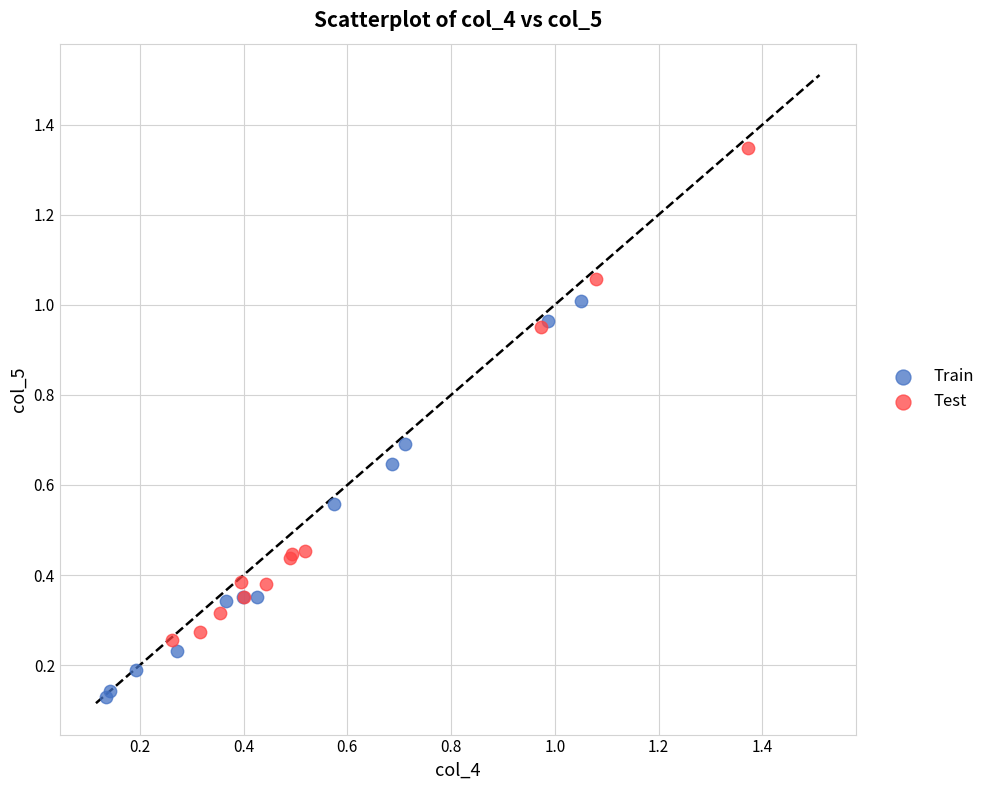

Which series has the largest Y range (max minus min)?

Test